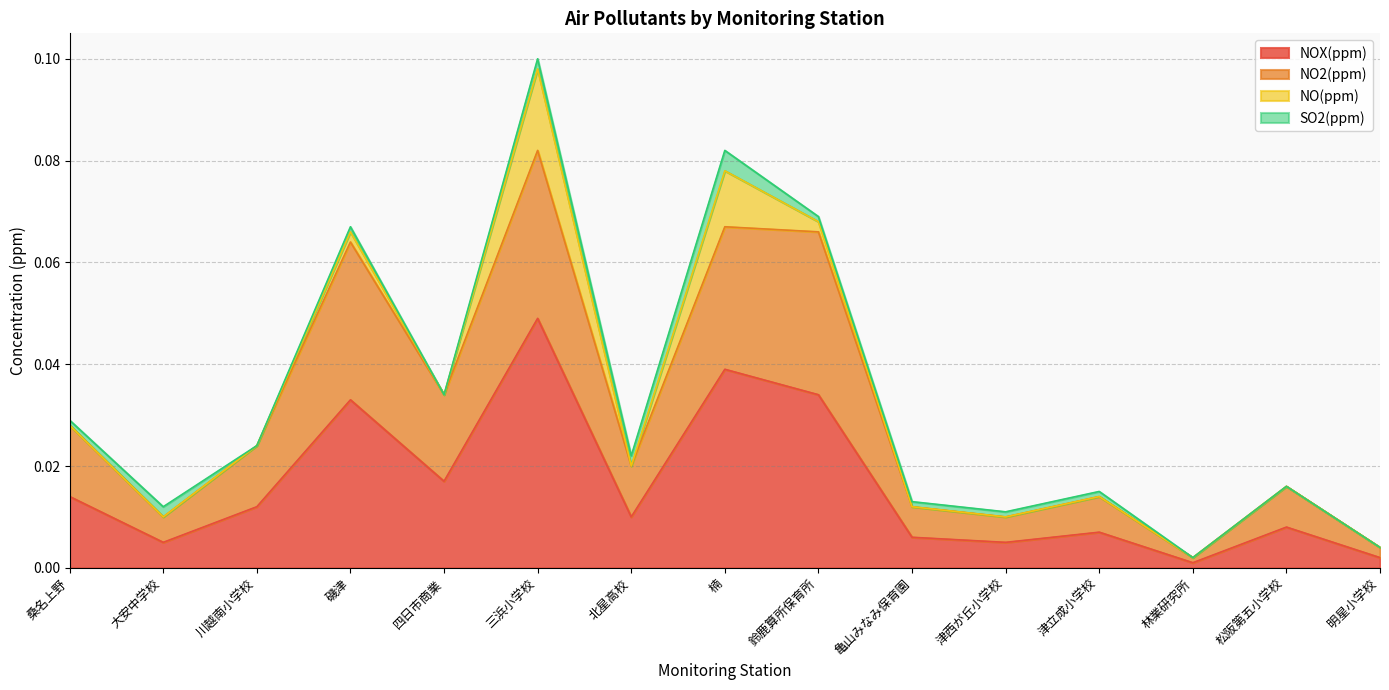

At which category is the sum across all series the highest?

三浜小学校